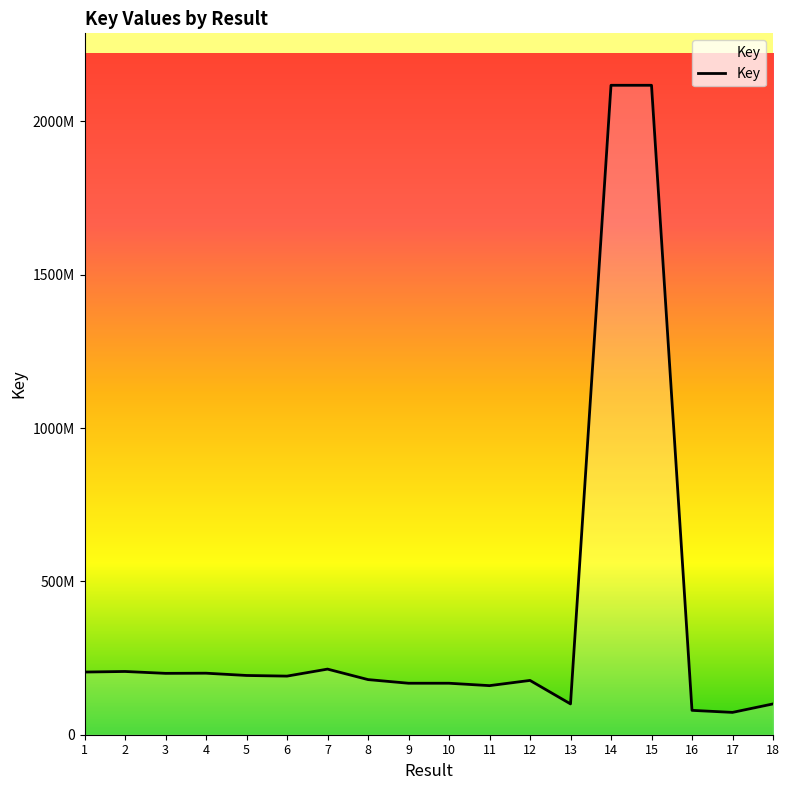

What is the ratio of the value at 11 to the value at 14?

0.1